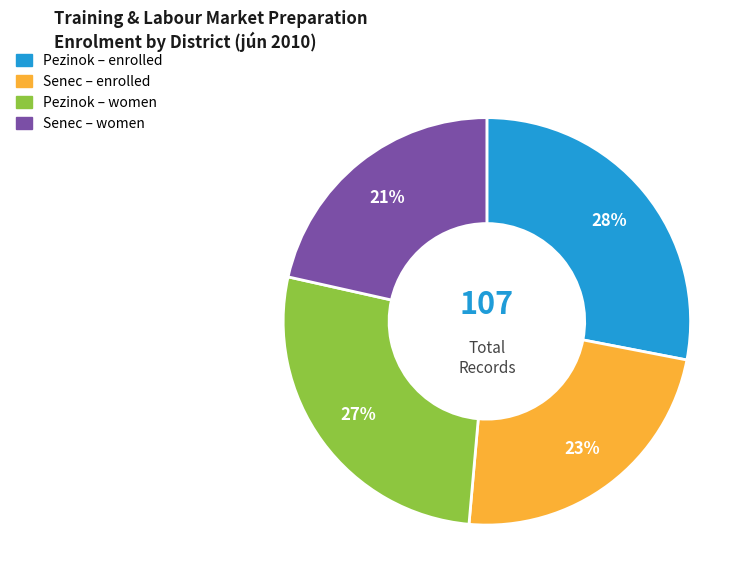

Does any single category account for the majority?

No